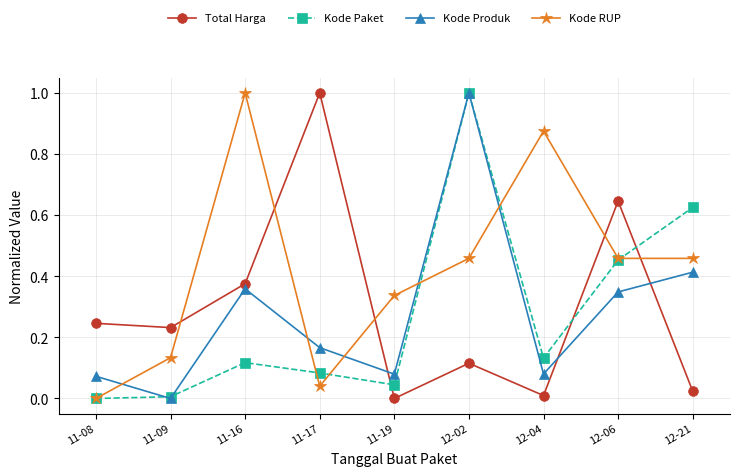

The Total Harga series shows 0.2 at 12-02. True or false?

False